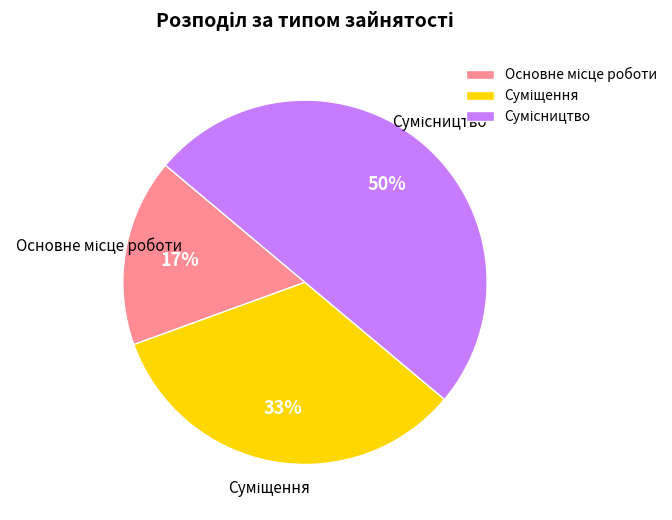

To the nearest percent, what is the difference between the largest and smallest slice percentages?

33%